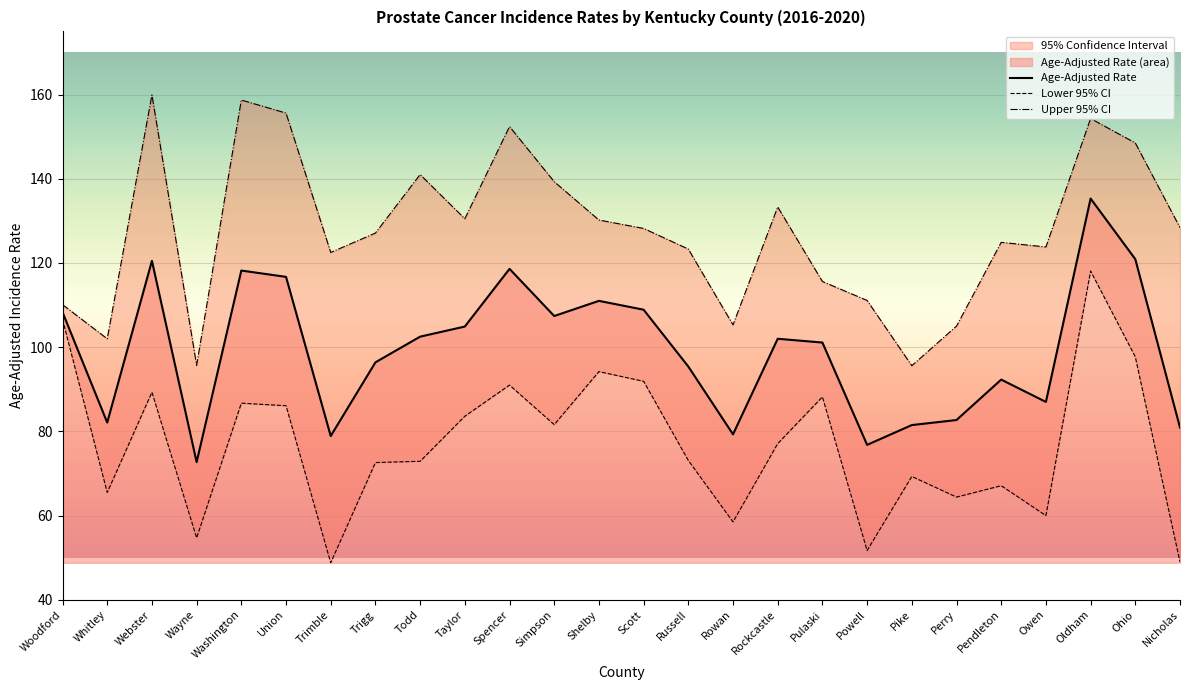

What is the difference between the second highest and second lowest values in the Upper 95% CI series?

63.0